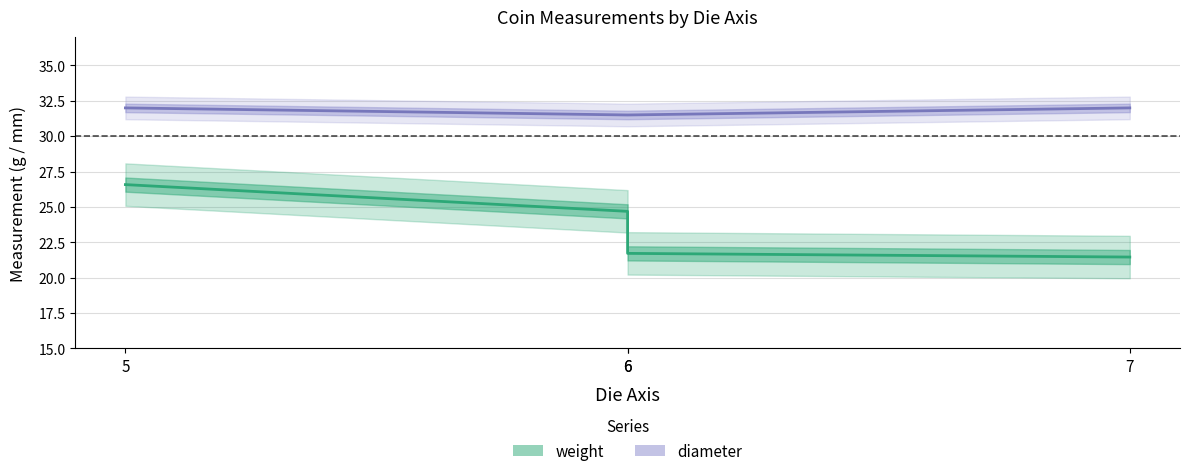

True or false: weight has a value of 13.9 at 5.

False